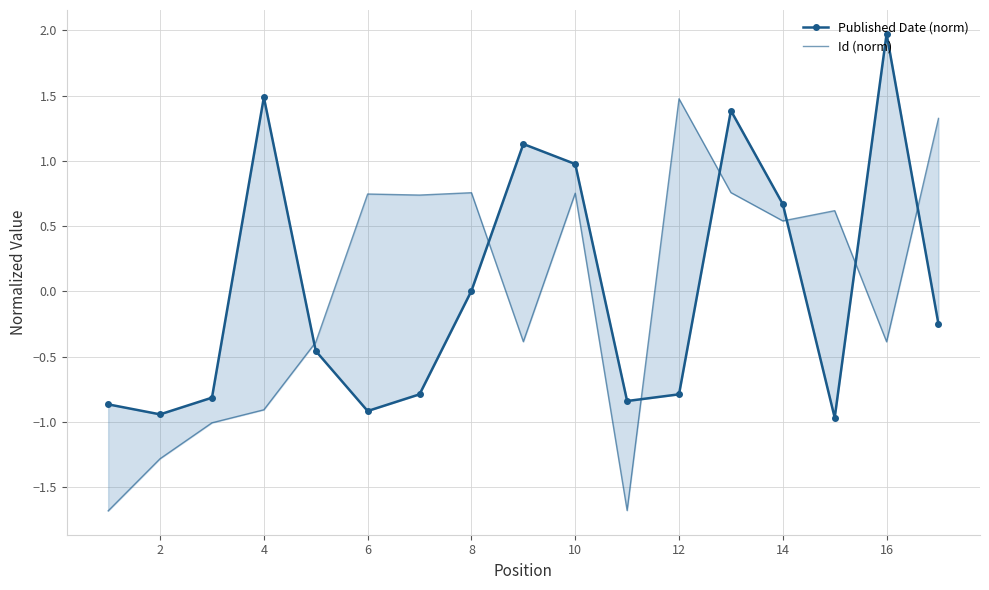

Between 6 and 10, which series saw the biggest shift?

Published Date (norm)